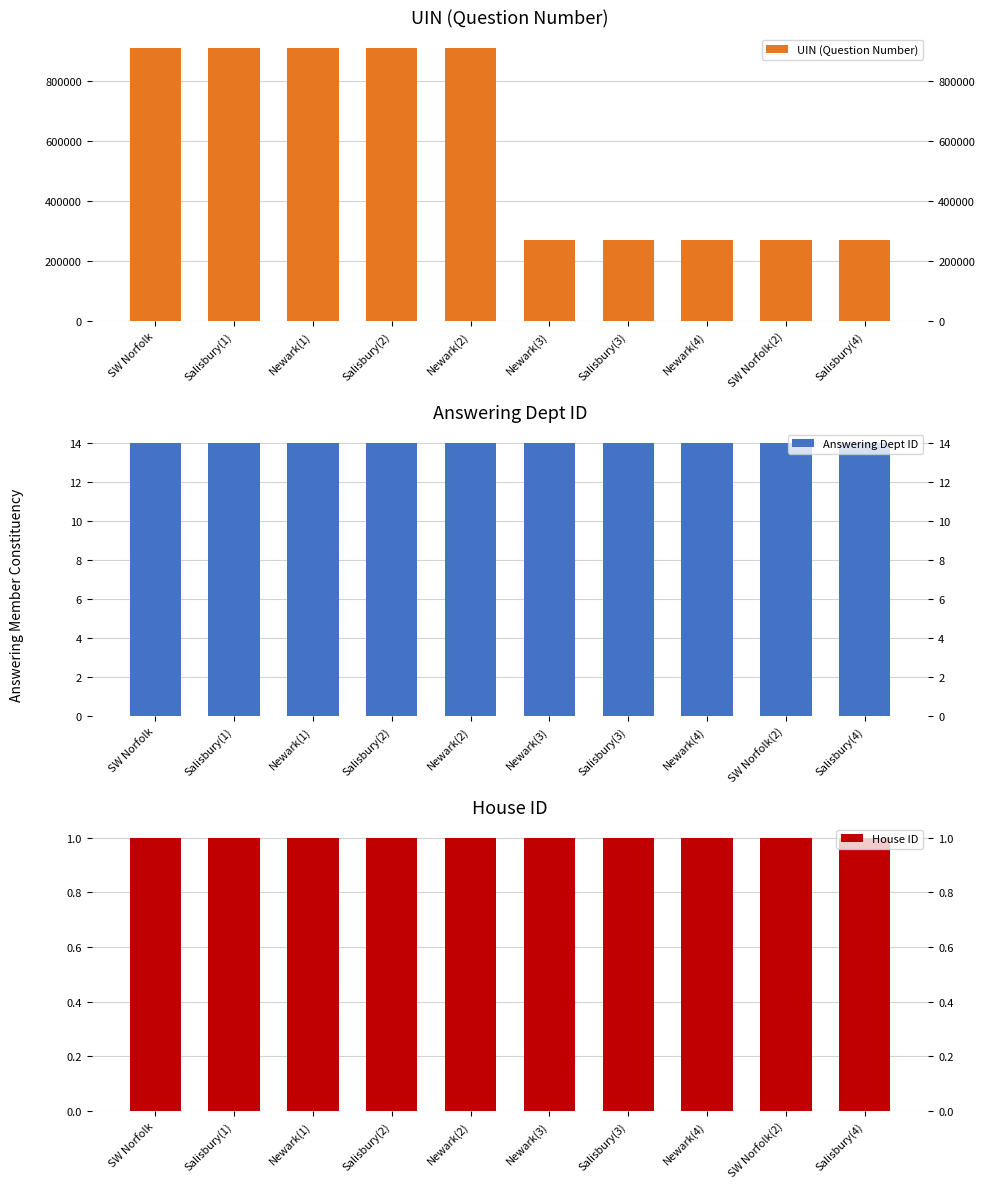

What is the sum of the UIN (Question Number) values at SW Norfolk and Newark(3)?

1183073